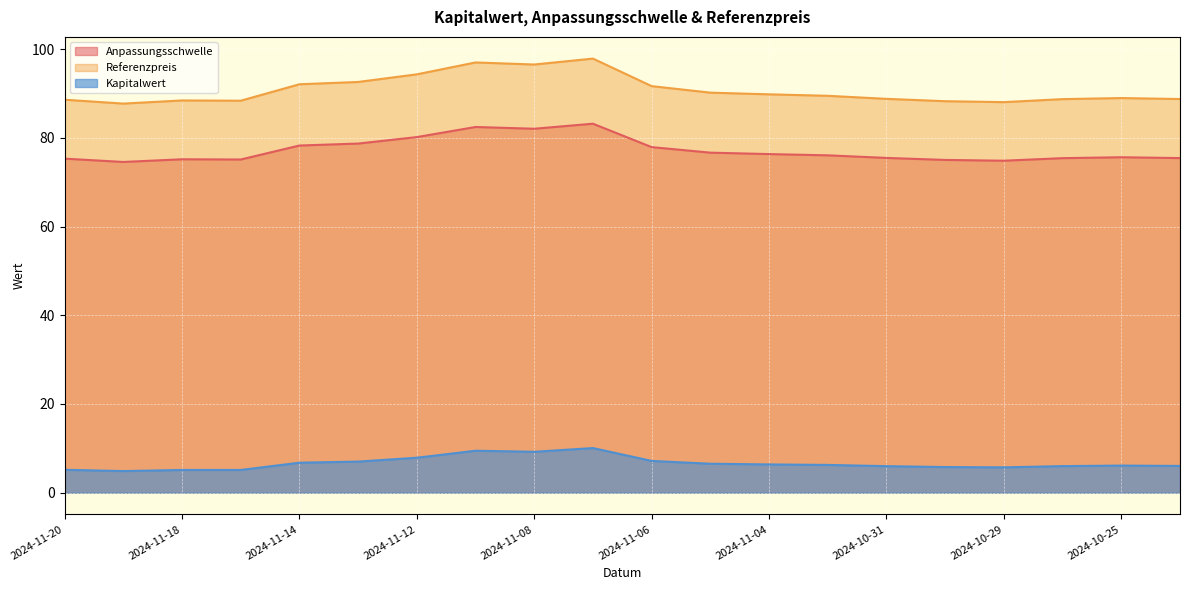

Is the value of Anpassungsschwelle at 2024-11-12 greater than the value of Kapitalwert at 2024-11-06?

Yes